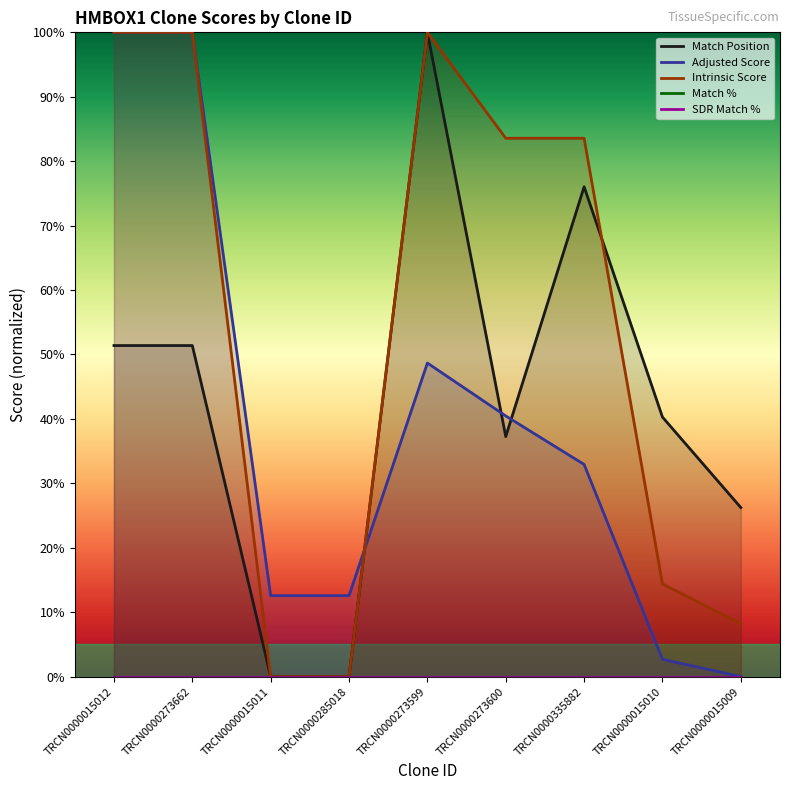

Where is the first local maximum for Adjusted Score?

TRCN0000273599